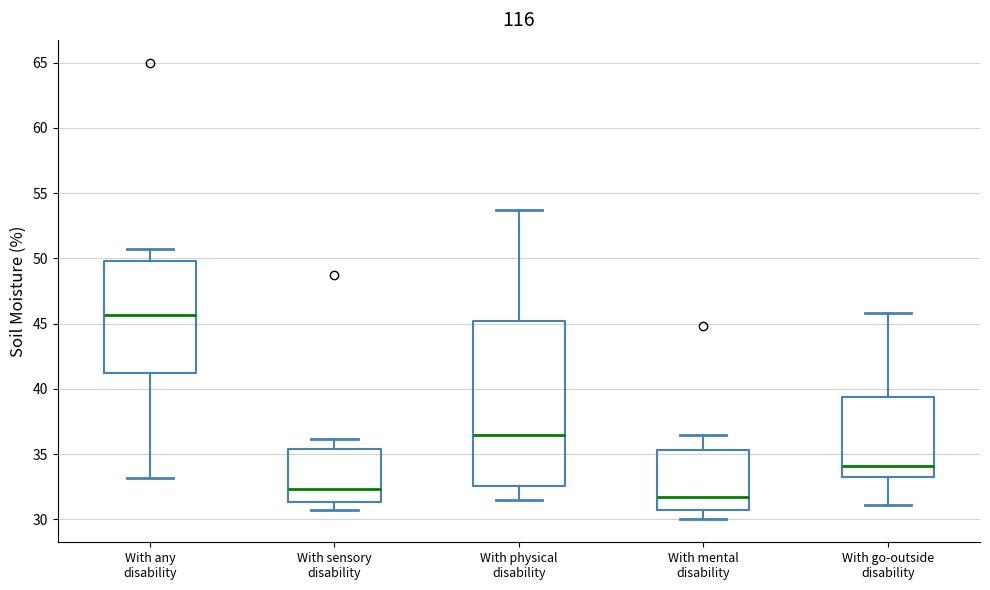

Which box's median line is the lowest?

With mental disability